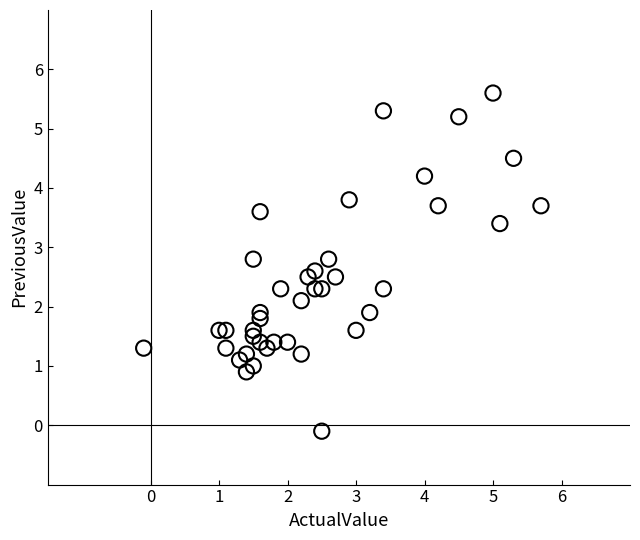

What is the range of Y values (max minus min)?

5.7